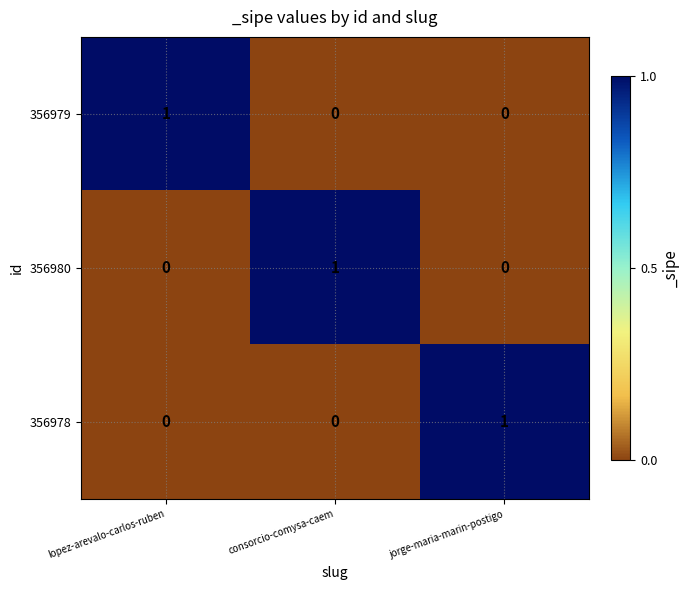

The value of 356979 at lopez-arevalo-carlos-ruben is 1. True or false?

True